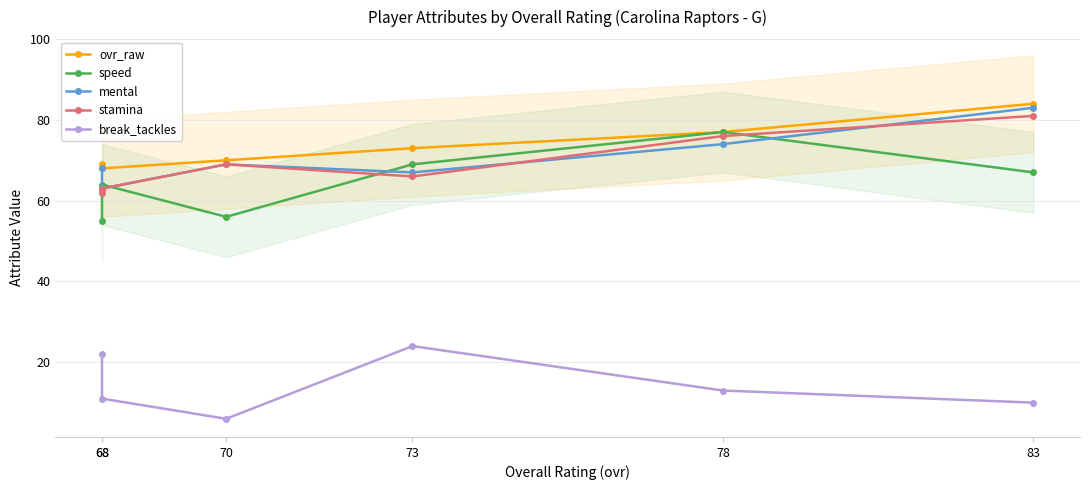

Rank the series at 68 from highest to lowest value.

ovr_raw, speed, mental, stamina, break_tackles